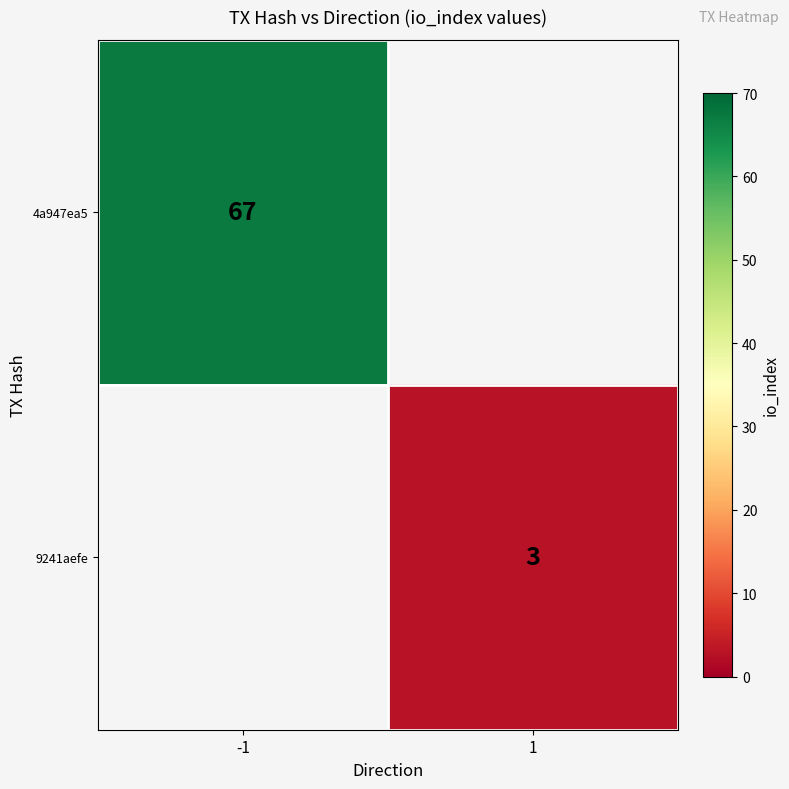

The value of 9241aefe at 1 is 4. True or false?

False